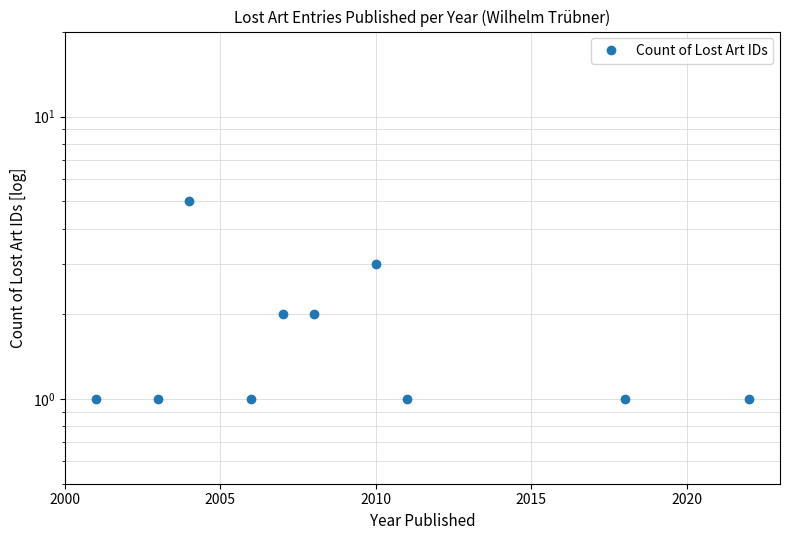

The value at 2010 is 4. True or false?

False